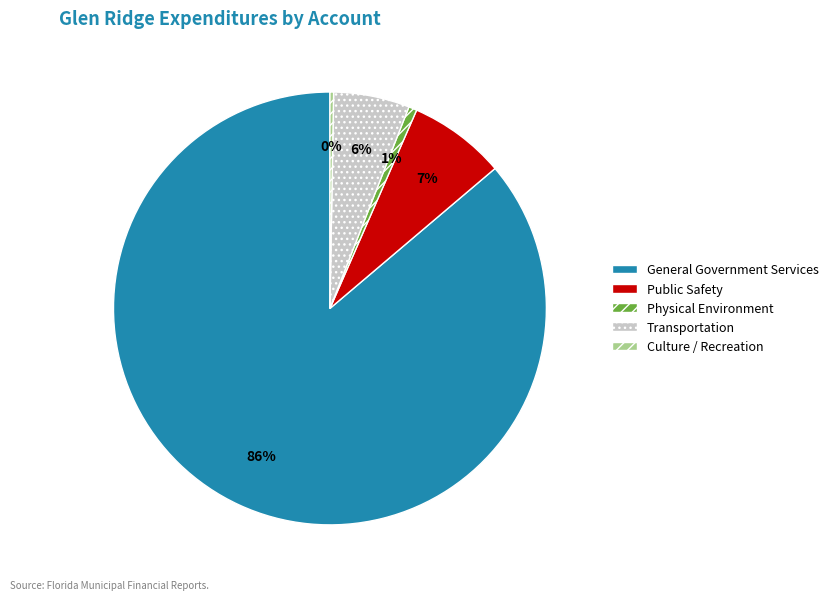

Does Transportation represent more than half of the total?

No